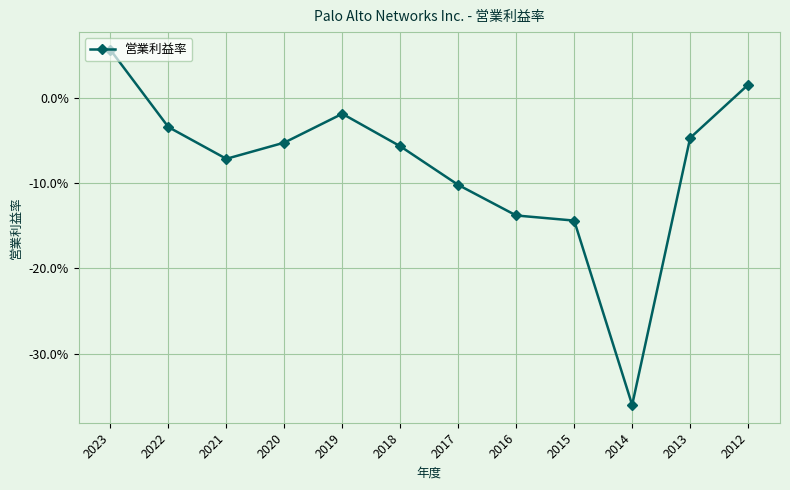

Is this an area chart (filled region under the line)?

No